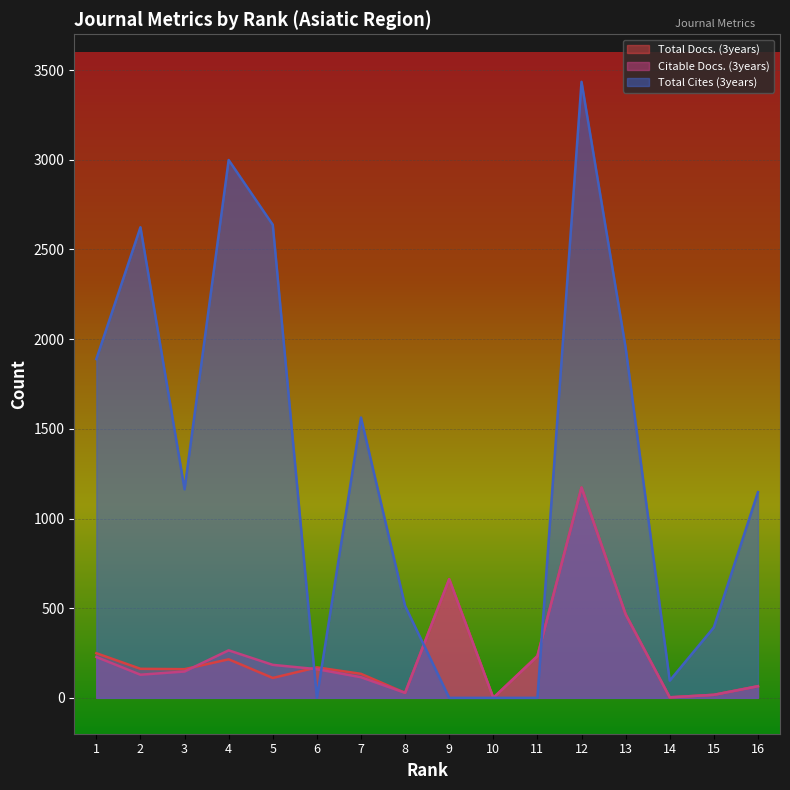

Which series has the largest total across all categories?

Total Cites (3years)